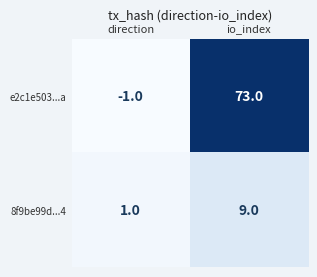

The value of 8f9be99d...4 at io_index is 9. True or false?

True